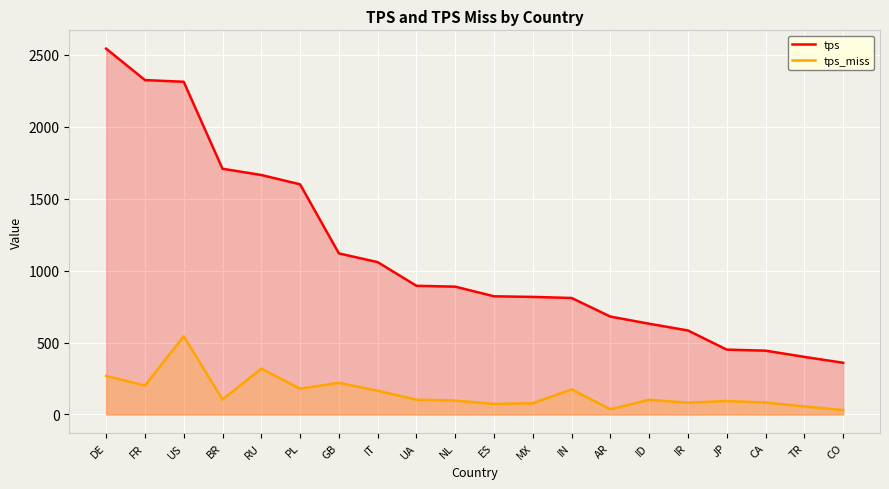

Which label corresponds to the largest value in the chart?

DE